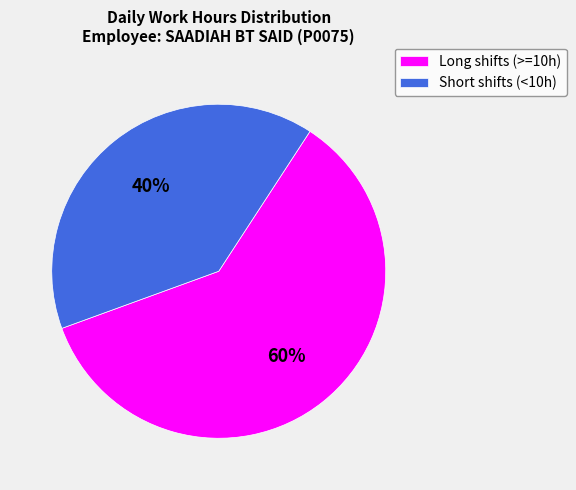

To the nearest percent, what portion does Short shifts (<10h) represent?

40%